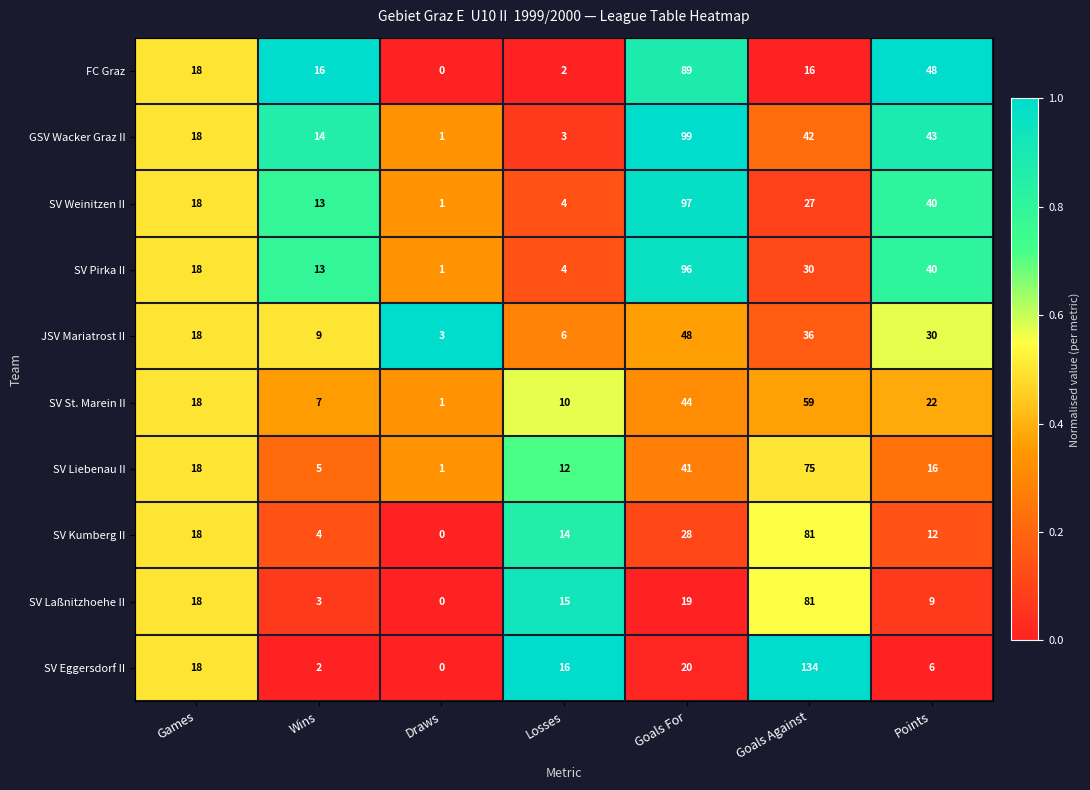

Between Wins and Points, which series saw the biggest shift?

FC Graz